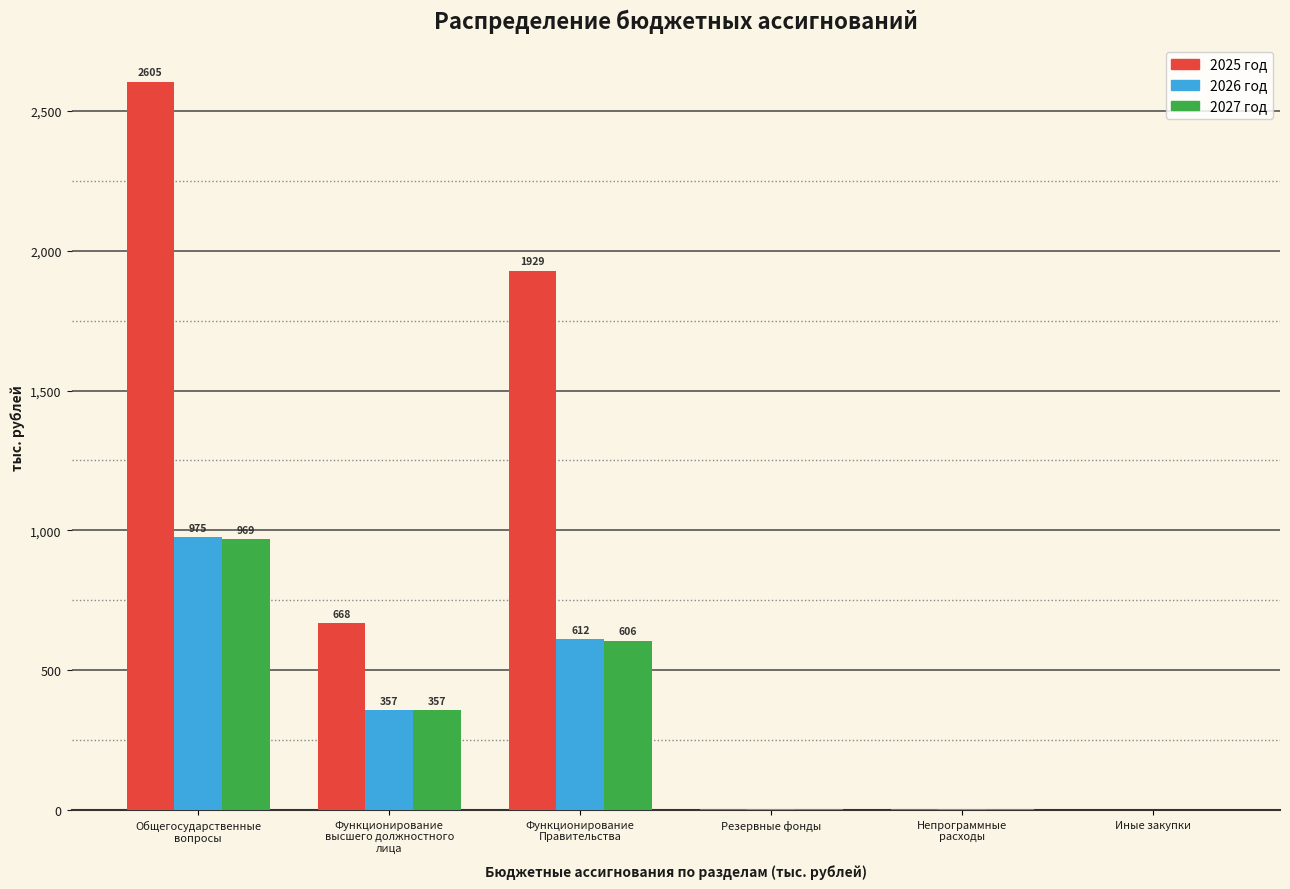

At which category is the sum across all series the highest?

Общегосударственные
вопросы